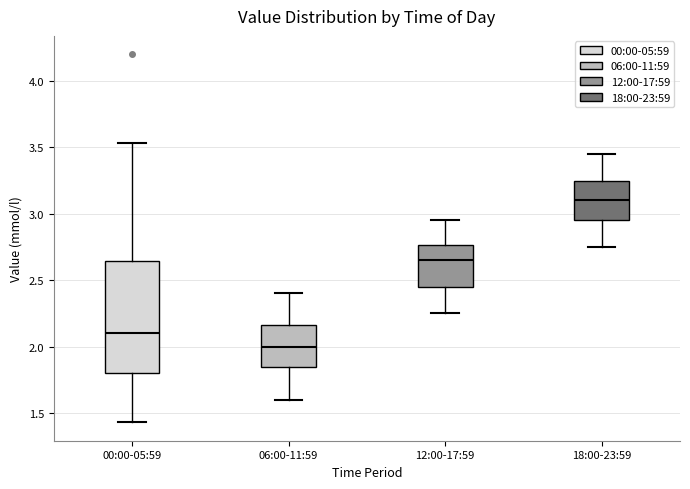

Which box is the tallest, from its lower edge to its upper edge?

00:00-05:59